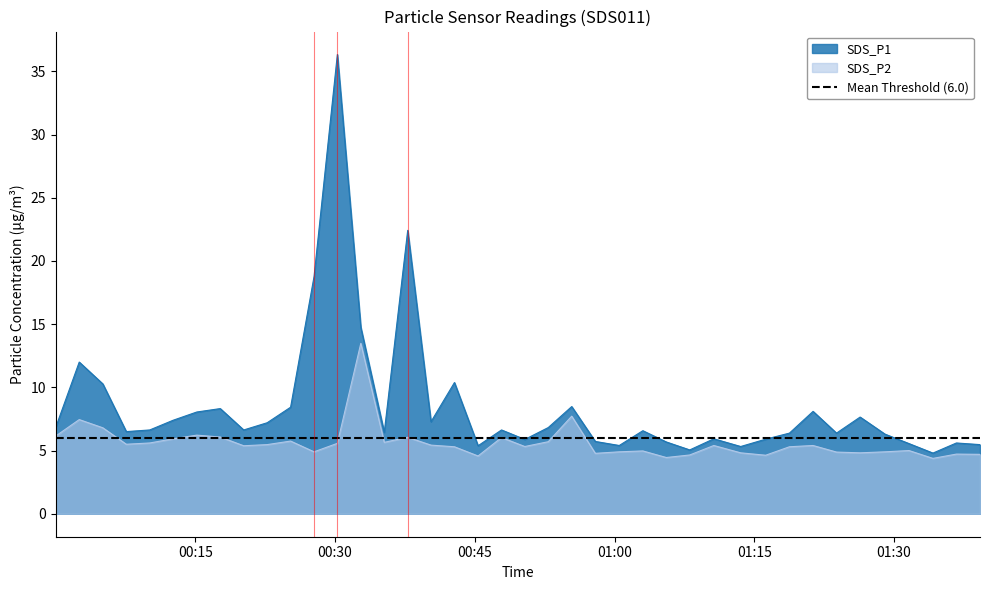

How many lines are shown in the chart?

2